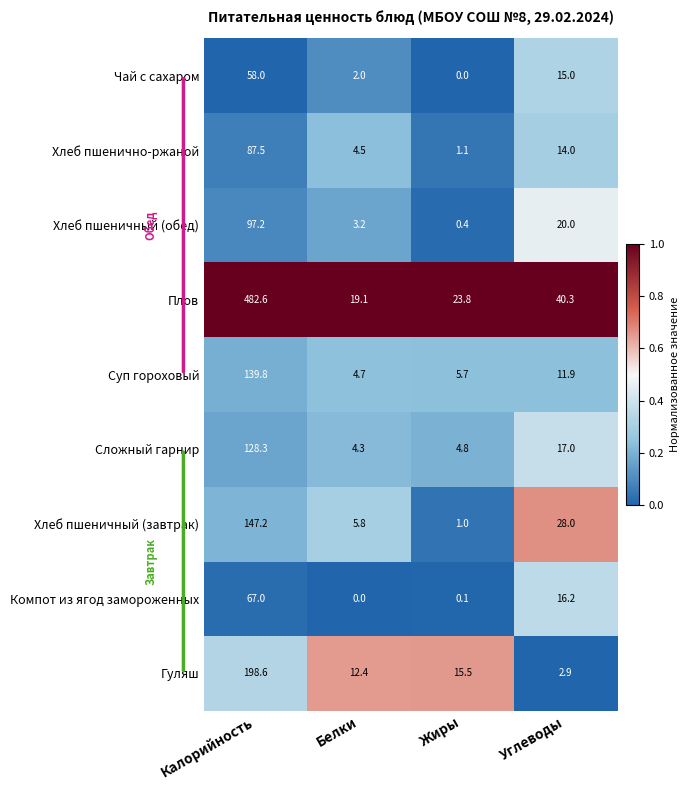

Which series has the largest total across all categories?

Плов